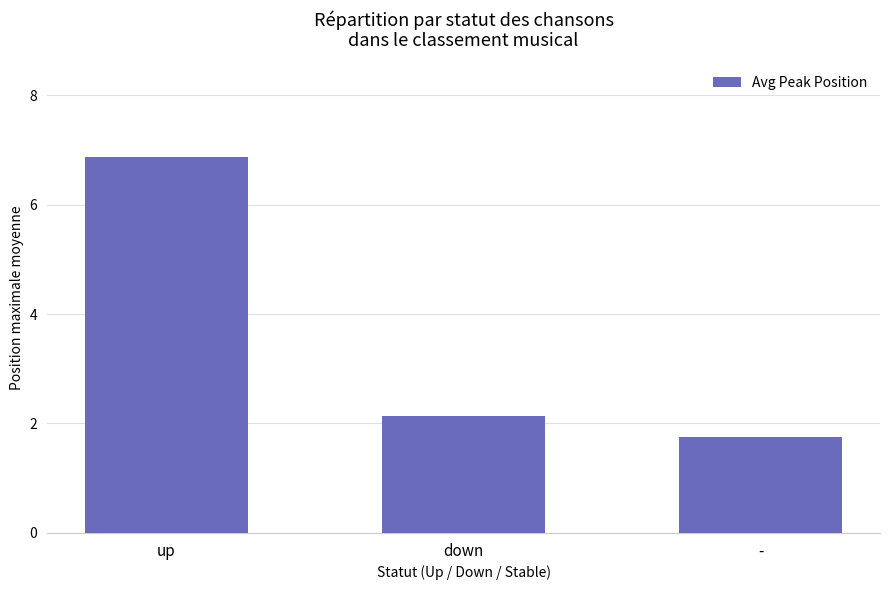

What is the sum of all values?

10.8